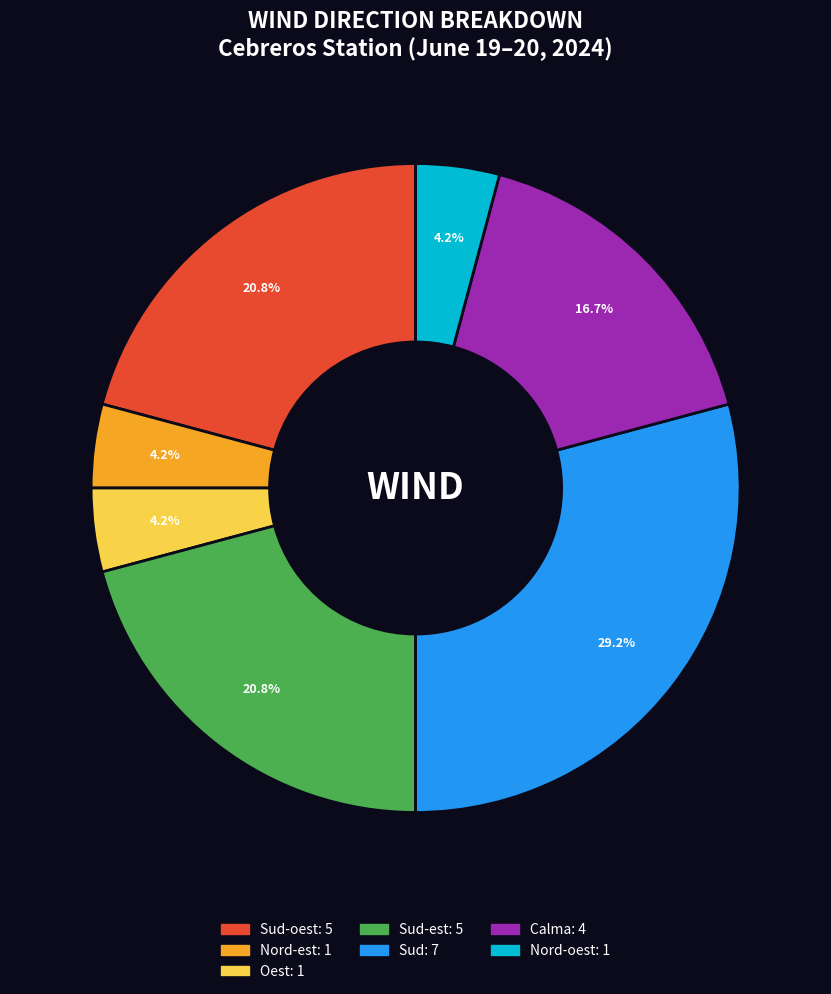

How many segments does this pie chart have?

7